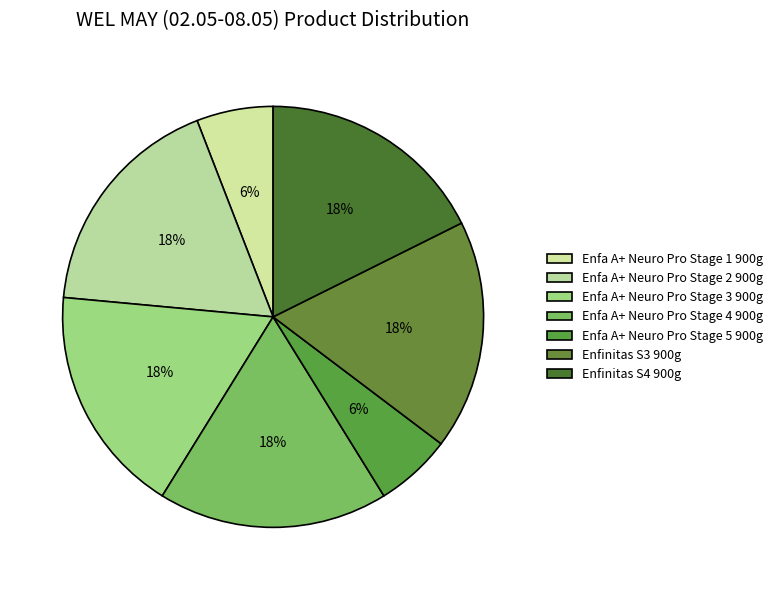

How many slices are in this pie chart?

7